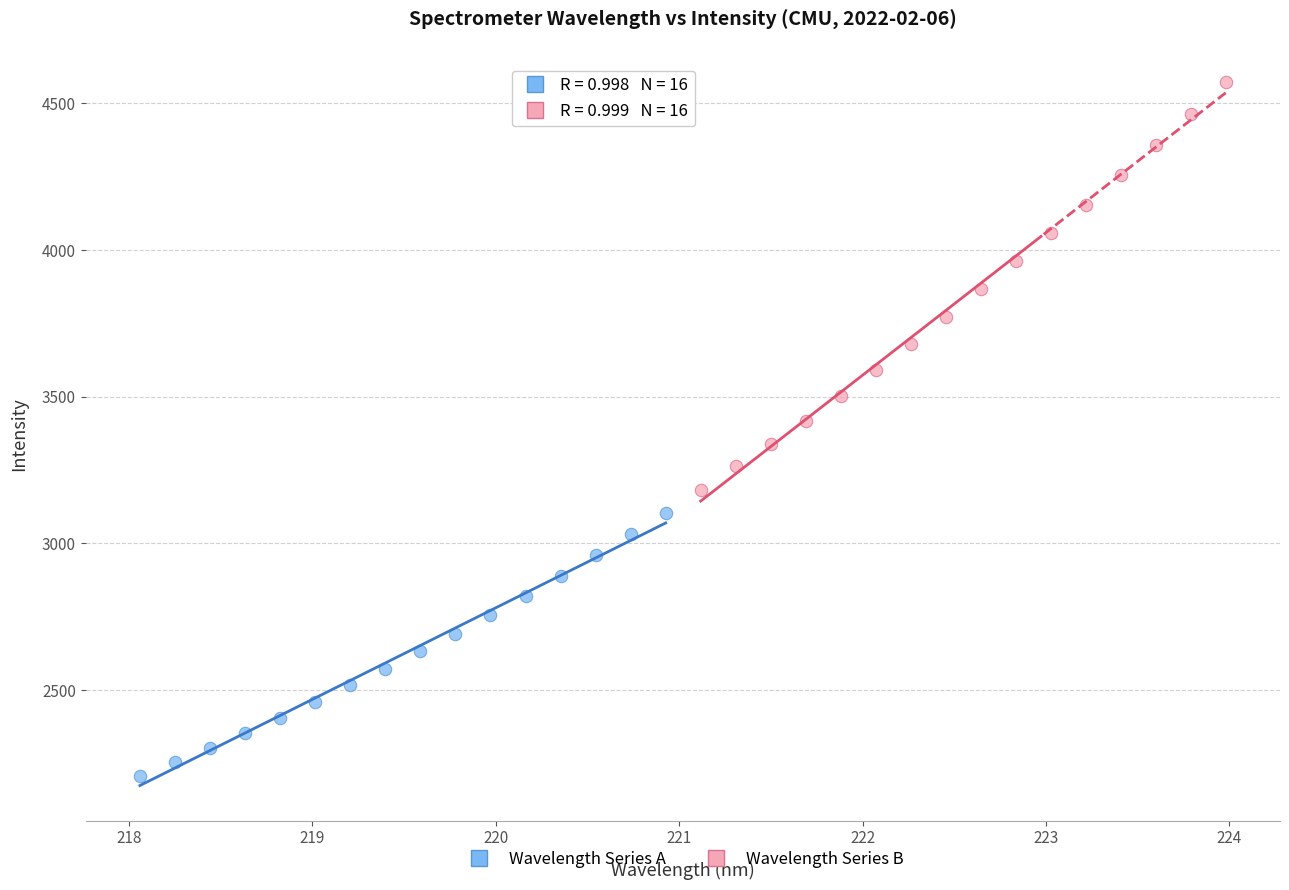

Which series has the largest Y range (max minus min)?

Wavelength Series B